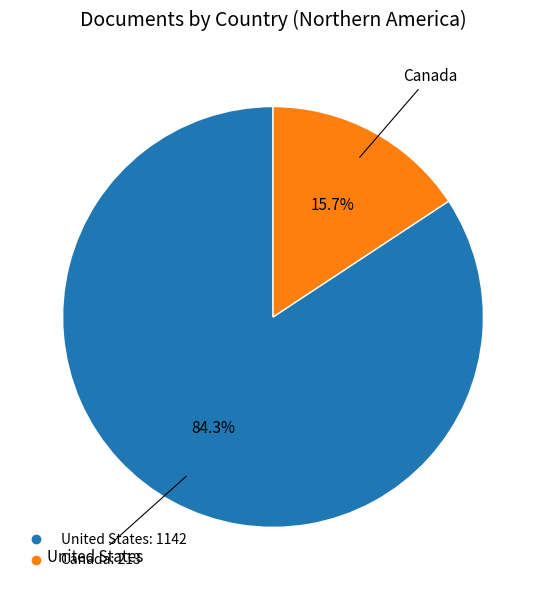

Does Canada account for over 50% of the chart?

No